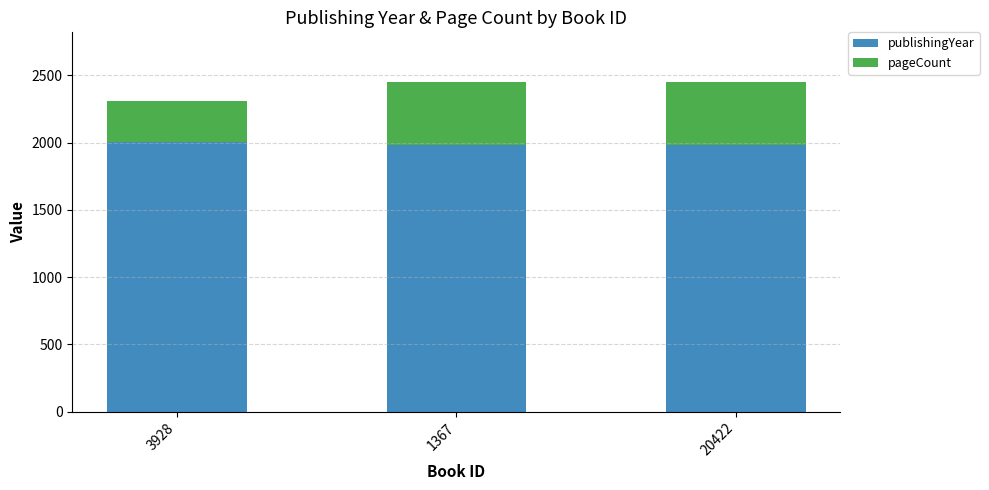

True or false: publishingYear has a value of 1985 at 20422.

True